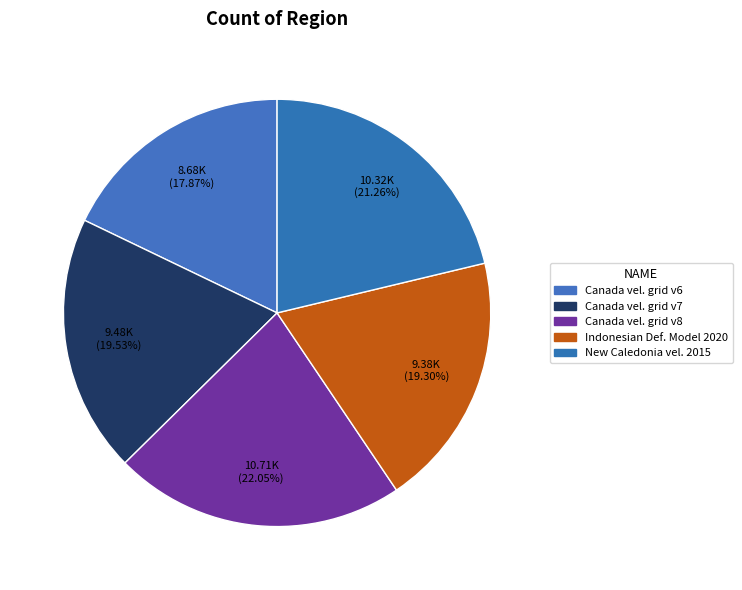

Is there a majority slice in this chart?

No